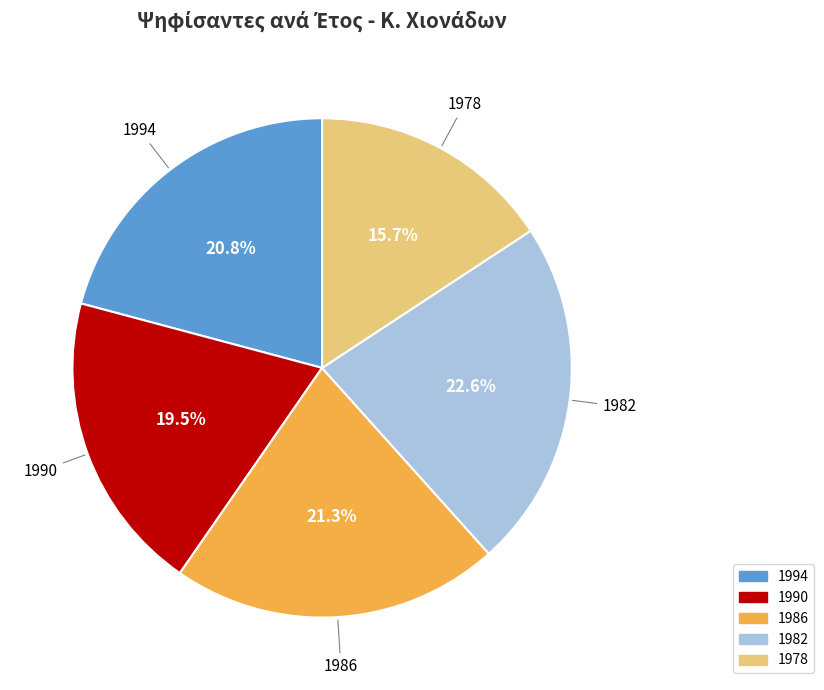

Between 1982 and 1986, which is larger?

1982